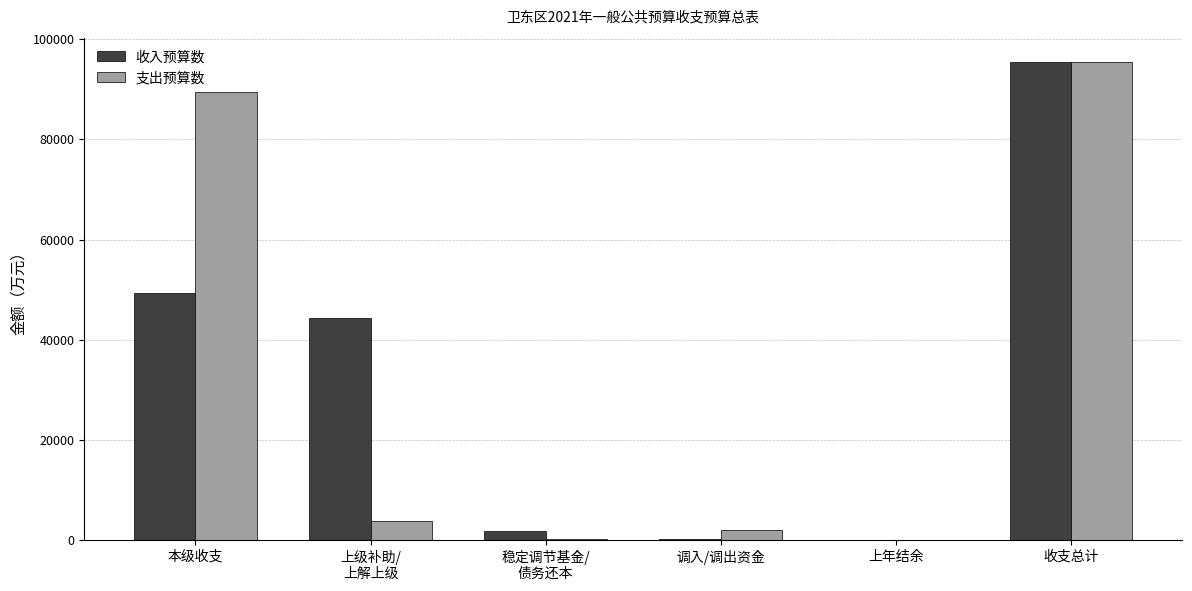

What is the sum of all 收入预算数 values?

191088